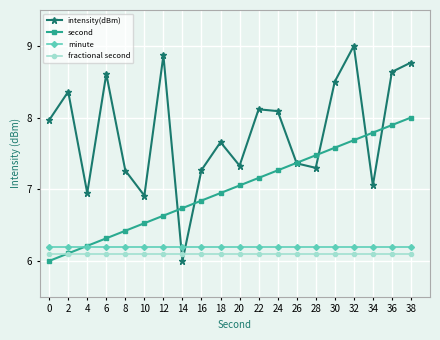

Where is the first local minimum for intensity(dBm)?

4